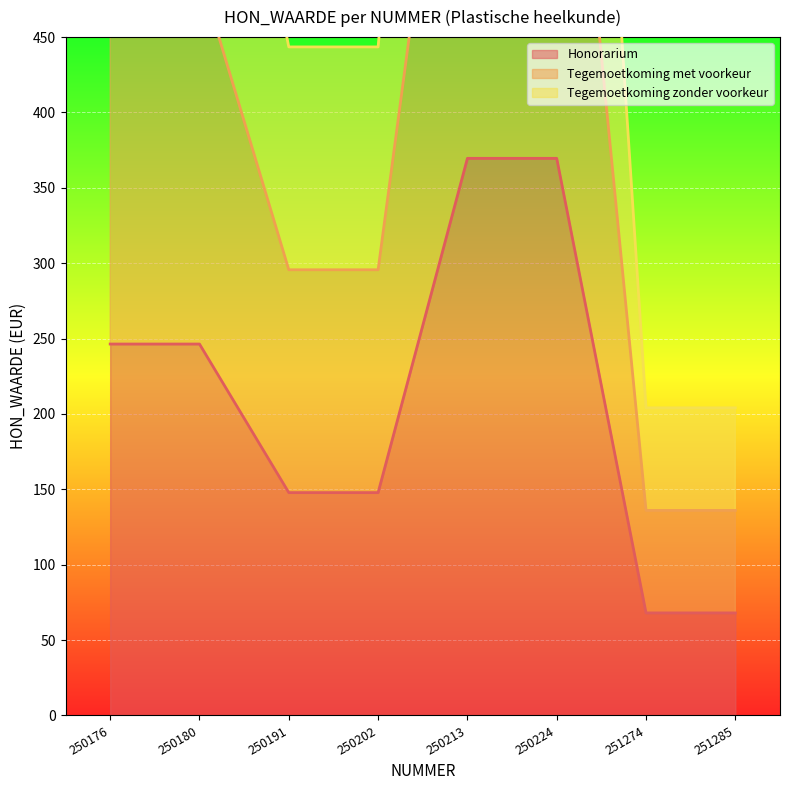

What is the sum of the Honorarium values at 250224 and 251285?

437.6